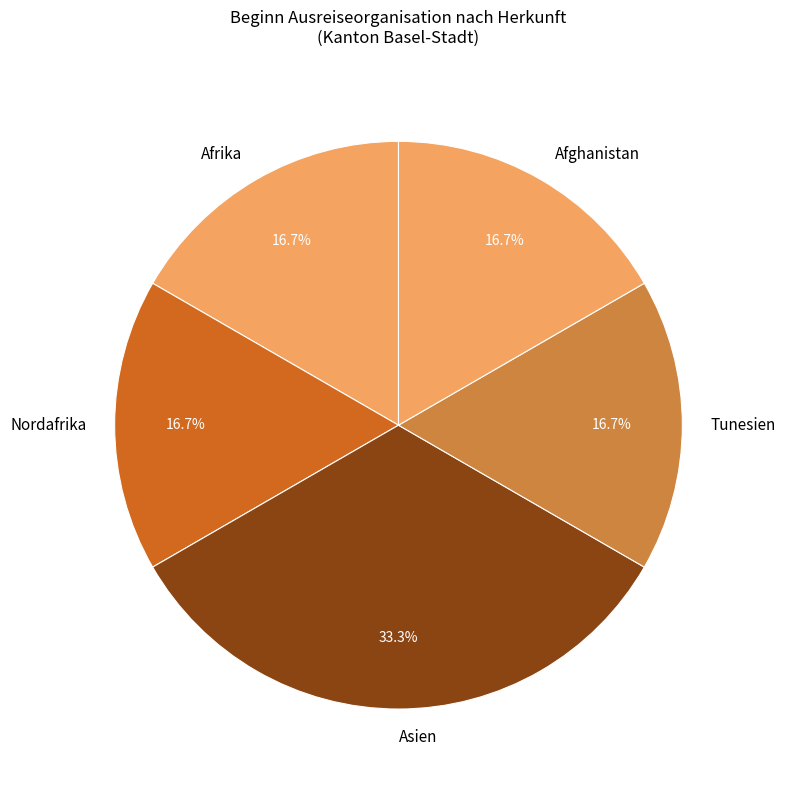

Count the number of slices in the pie.

5